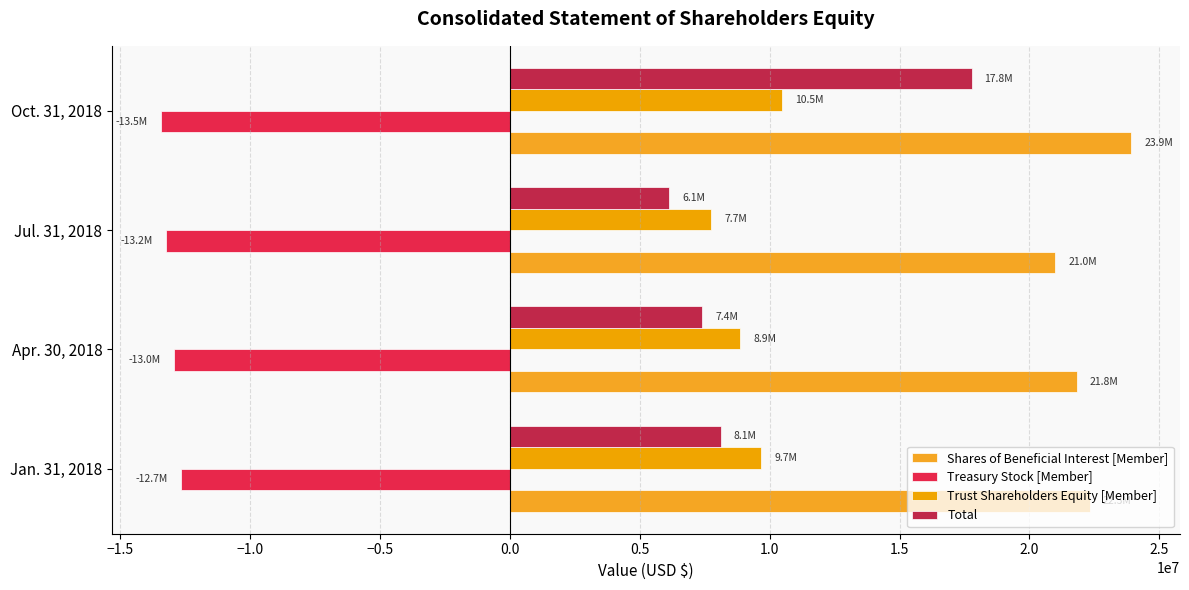

How many data points in Trust Shareholders Equity [Member] are less than 9670909?

2